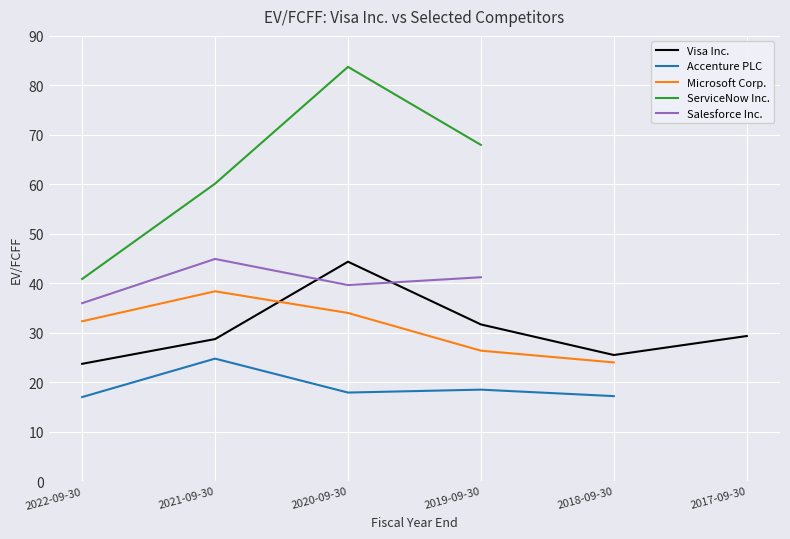

At which label is ServiceNow Inc. closest to 41?

2022-09-30